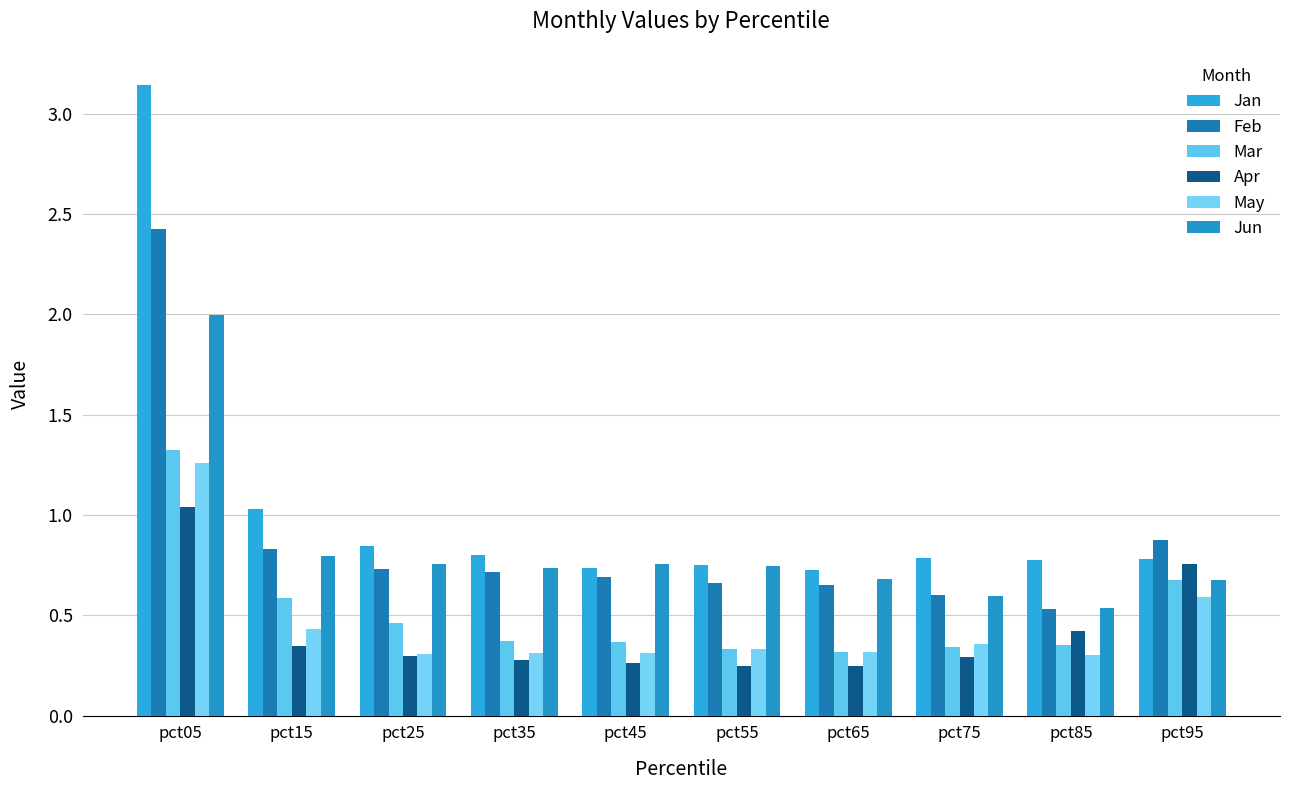

Reading left to right, what are all the values shown in this chart?

Jan: 3.1	1.0	0.8	0.8	0.7	0.7	0.7	0.8	0.8	0.8
Feb: 2.4	0.8	0.7	0.7	0.7	0.7	0.6	0.6	0.5	0.9
Mar: 1.3	0.6	0.5	0.4	0.4	0.3	0.3	0.3	0.4	0.7
Apr: 1.0	0.3	0.3	0.3	0.3	0.2	0.2	0.3	0.4	0.8
May: 1.3	0.4	0.3	0.3	0.3	0.3	0.3	0.4	0.3	0.6
Jun: 2.0	0.8	0.8	0.7	0.8	0.7	0.7	0.6	0.5	0.7